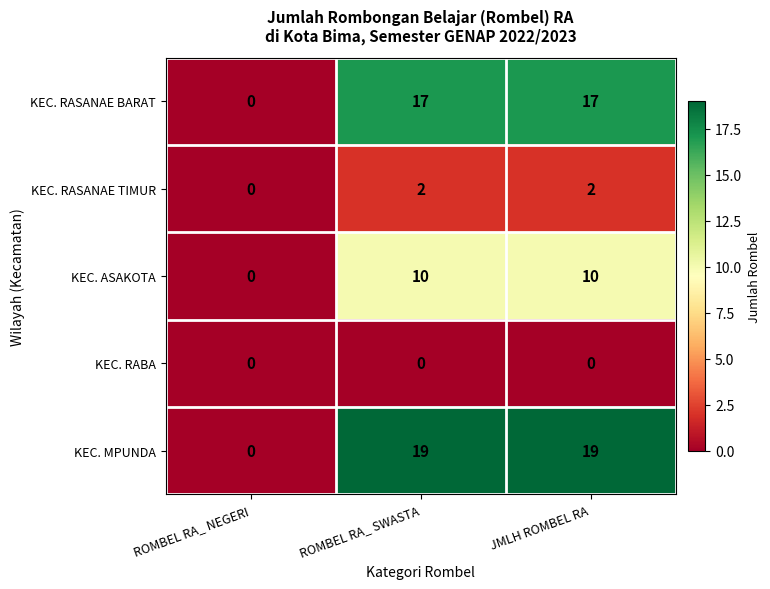

How many positive values does the KEC. MPUNDA series have?

2